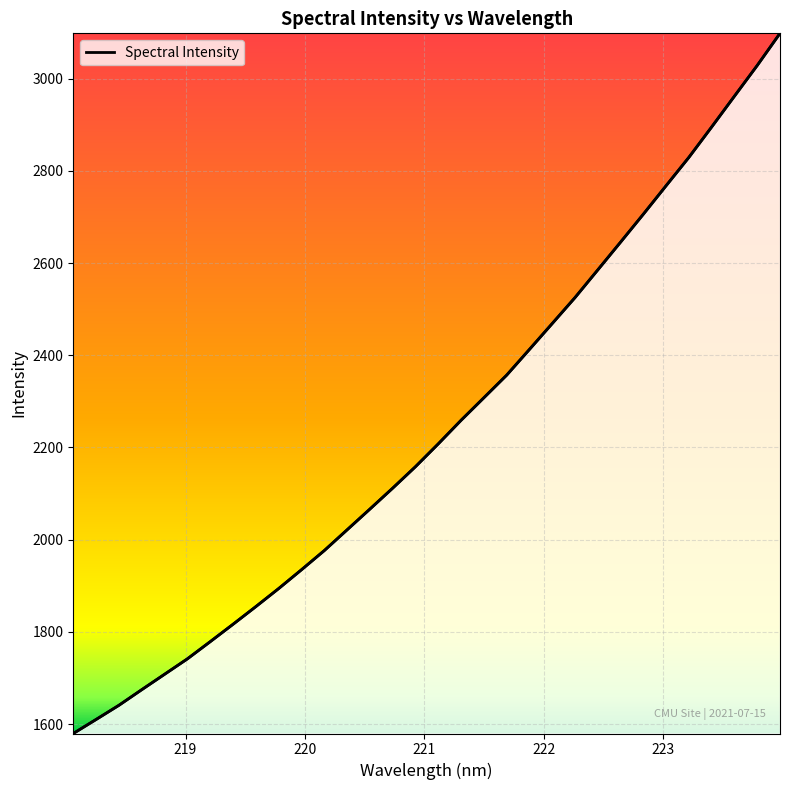

What is the label of the 13th point from the right?

221.6902